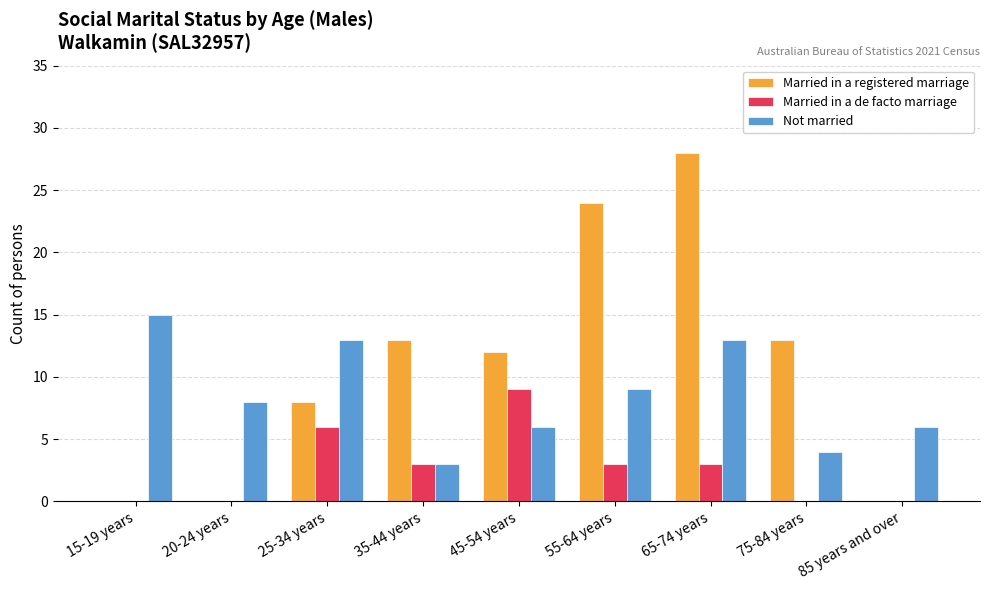

At which category does the chart reach its peak across all series?

65-74 years